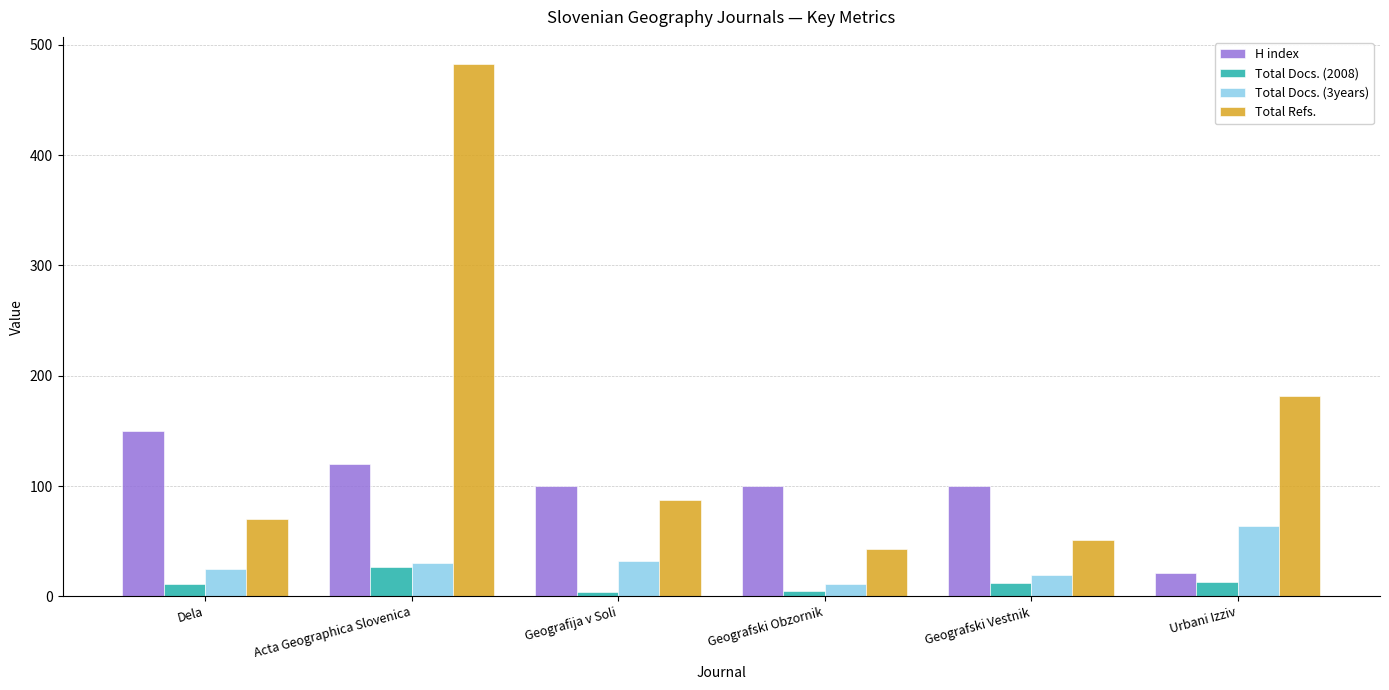

What is the sum of the H index values at Dela and Geografski Obzornik?

250